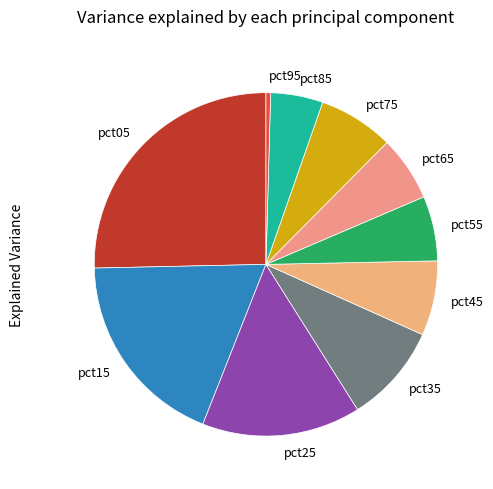

Do pct75 and pct95 together represent more than half of the pie?

No